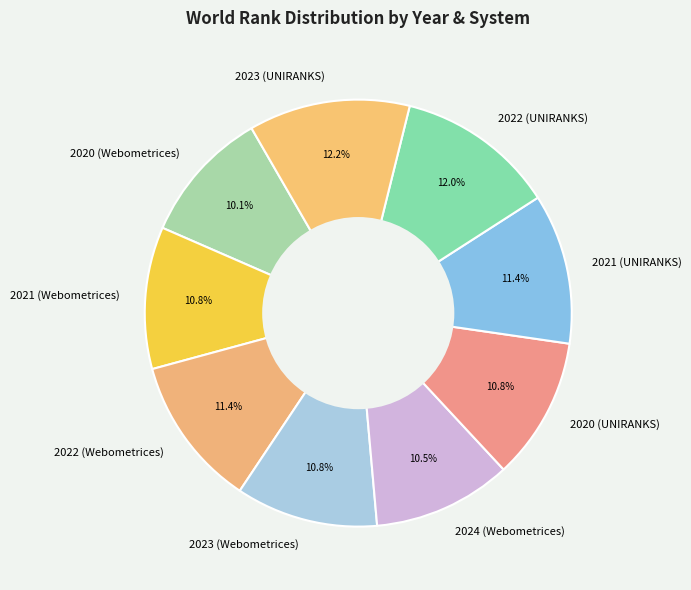

Approximately how many times larger is the value at 2024 (Webometrices) compared to 2023 (UNIRANKS)?

0.9